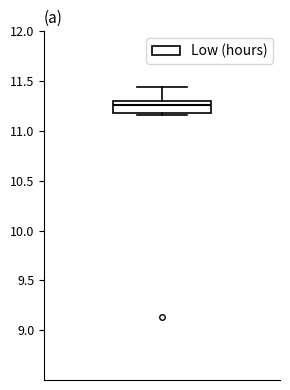

Read this box plot against the y-axis: the position of the median line, the range covered by the box, and the ends of both whiskers. The values are not printed on the chart, so give them approximately, as read against the axis.

median 11.25, box 11.20 to 11.30, whiskers 11.15 to 11.45